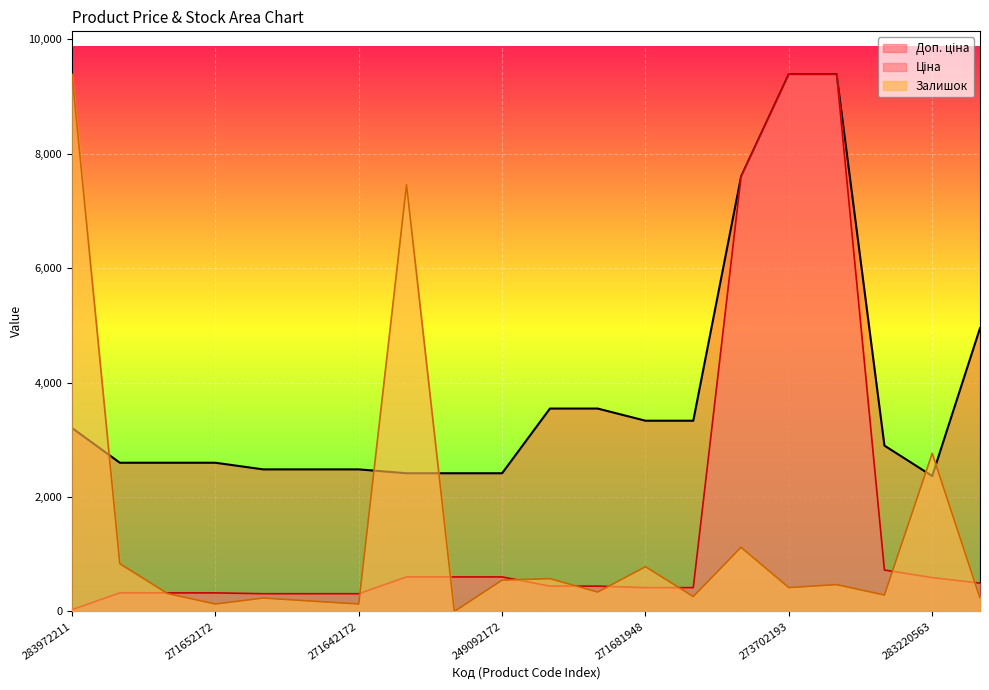

How many data points in Доп. ціна are less than 2897?

10